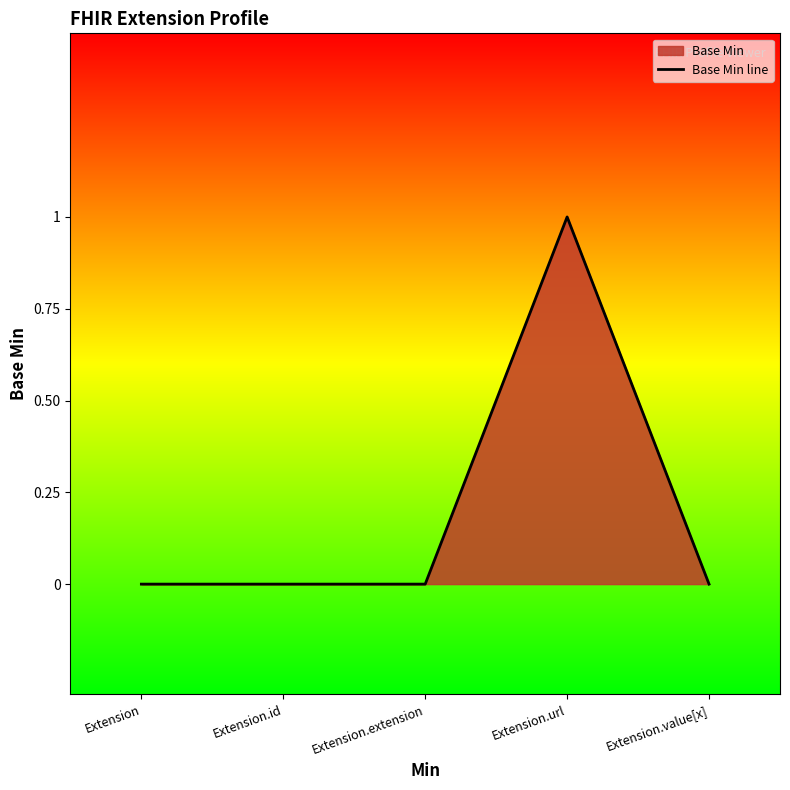

Which label corresponds to the smallest value in the chart?

Extension